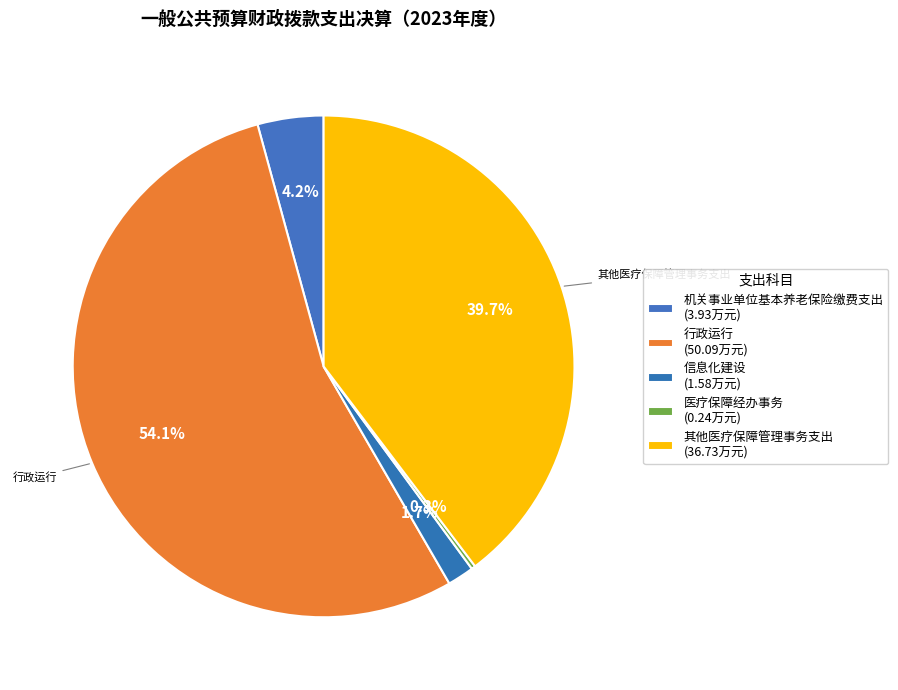

Rank the categories by value from lowest to highest.

医疗保障经办事务, 信息化建设, 机关事业单位基本养老保险缴费支出, 其他医疗保障管理事务支出, 行政运行